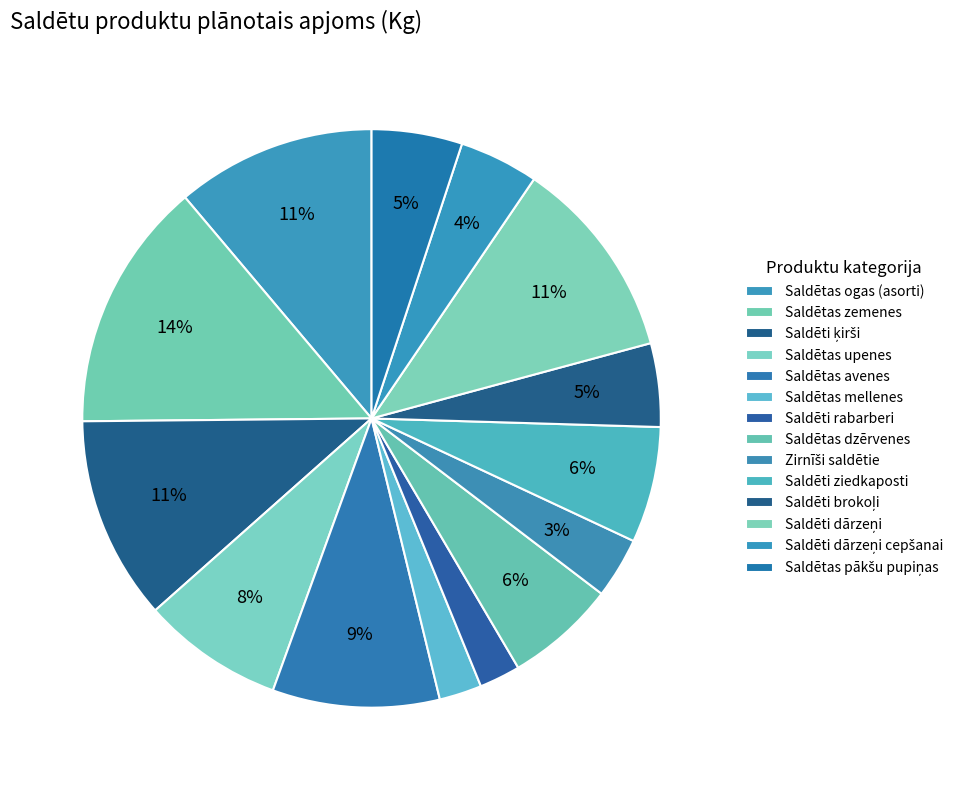

The Saldēti dārzeņi slice represents 6% of the pie. True or false?

False